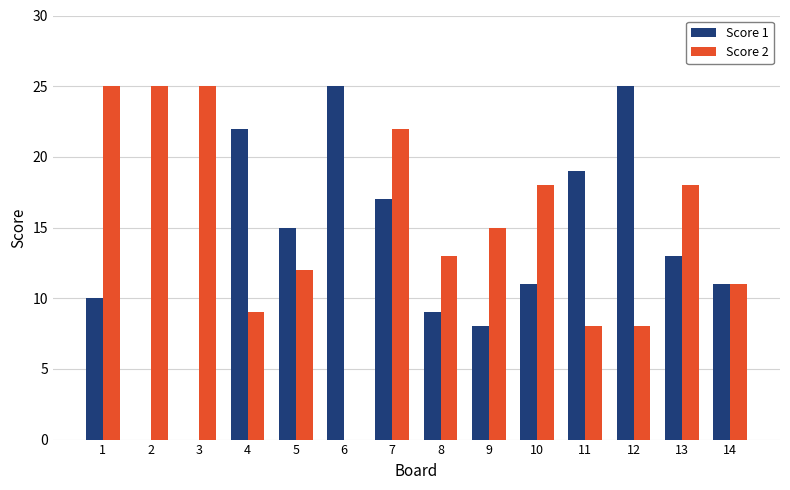

Are the bars grouped side by side (vs. stacked)?

Yes